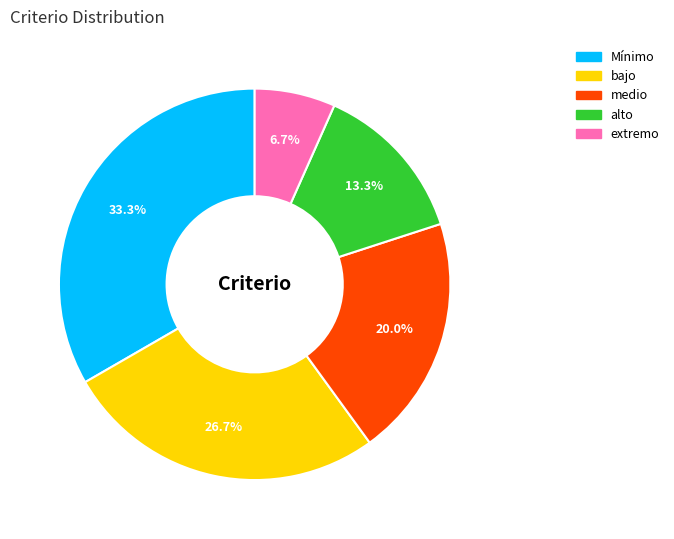

To the nearest percent, what percentage of the pie is Mínimo?

33%